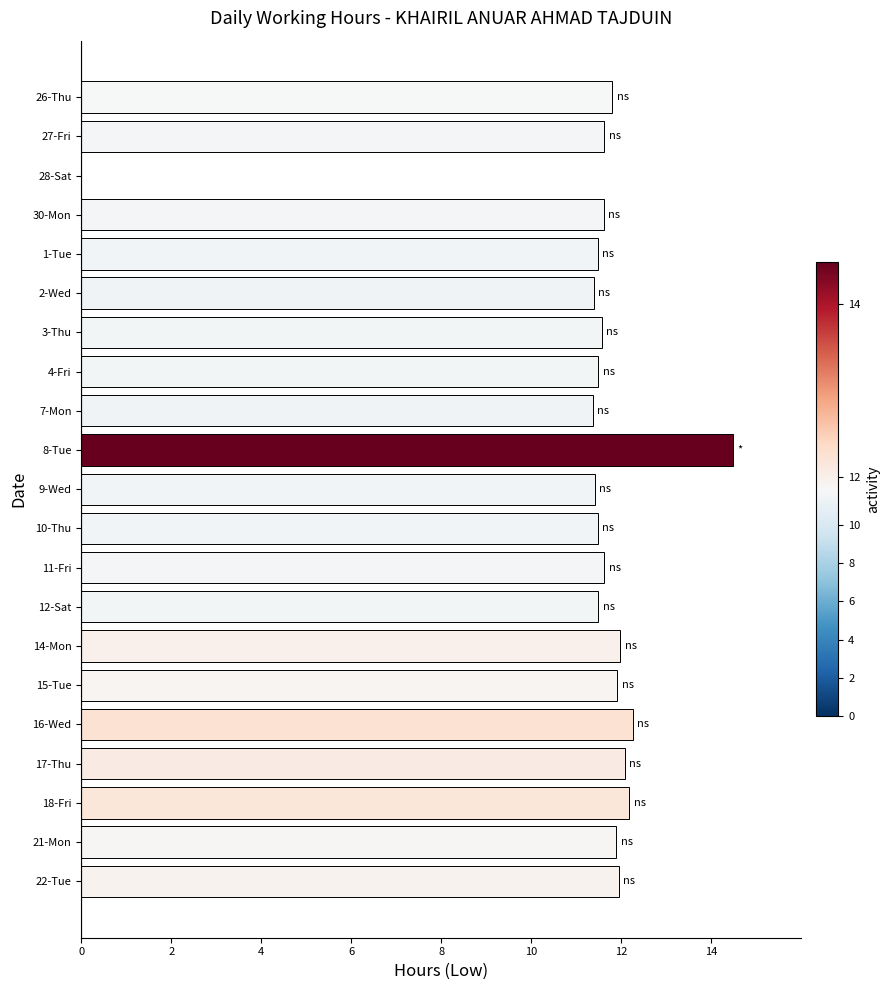

The value at 28-Sat is -7.3. True or false?

False